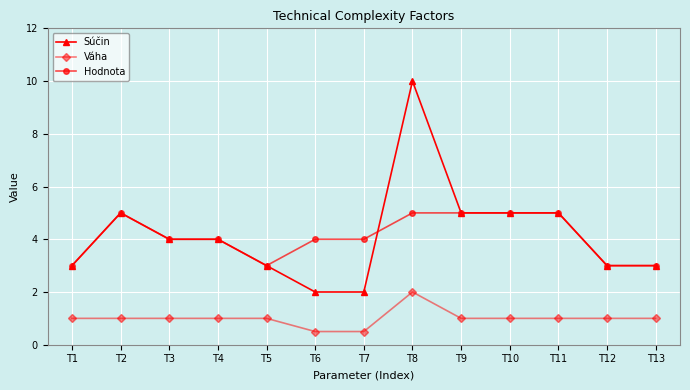

True or false: Súčin and Váha intersect in this chart.

False